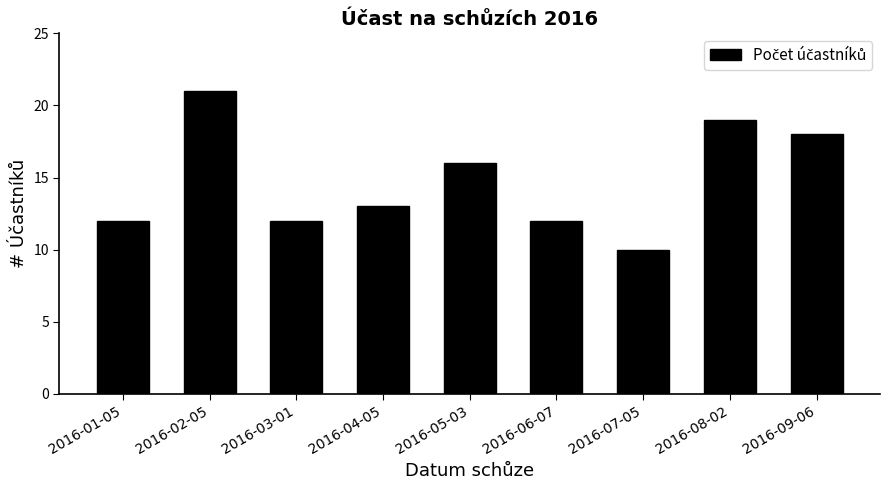

How many categories are shown in the chart?

9